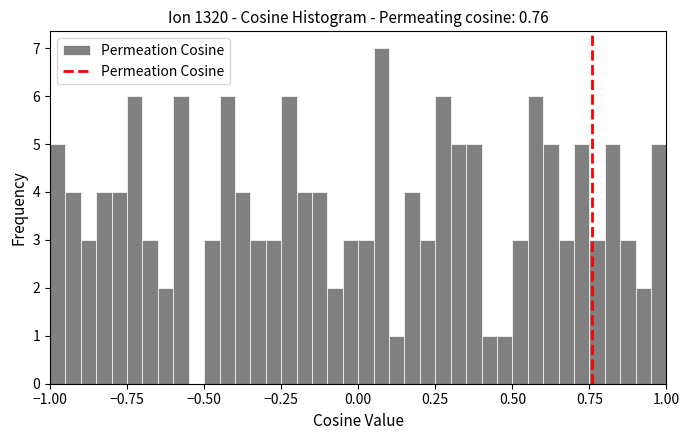

Around what value on the x-axis is the tallest bar? Give the approximate position of its centre, as read against the axis.

0.10